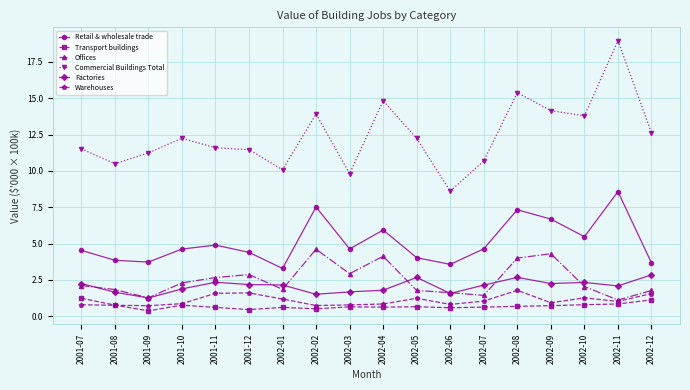

At which category does Offices reach its first local valley?

2001-09